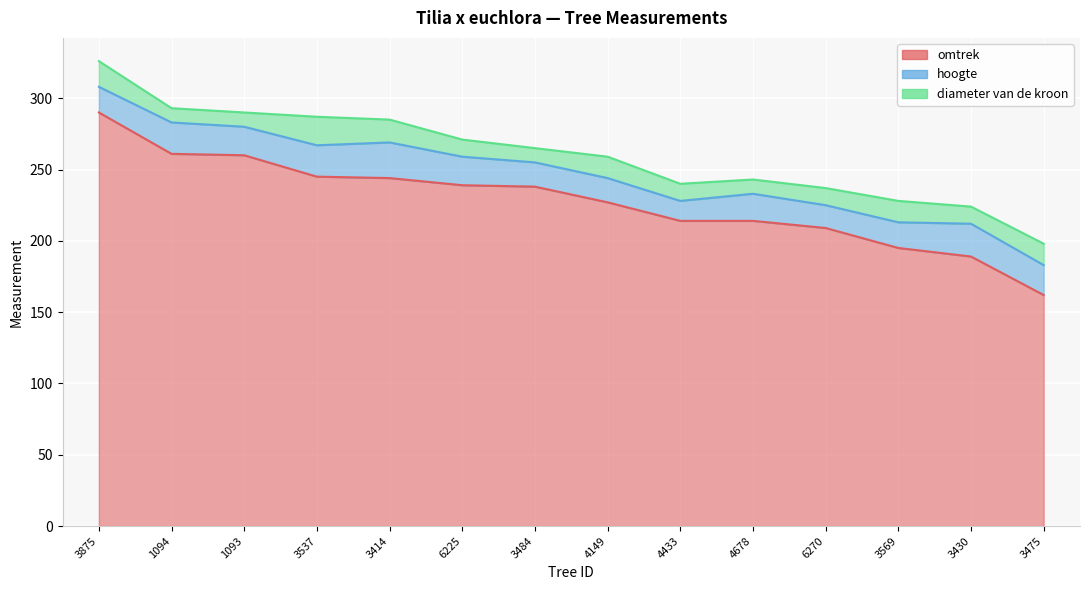

What are all the series names shown in the legend?

omtrek, hoogte, diameter van de kroon